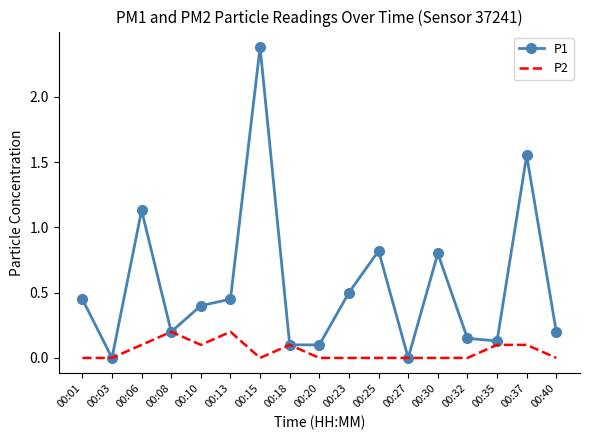

At how many categories does at least one series exceed 1?

3